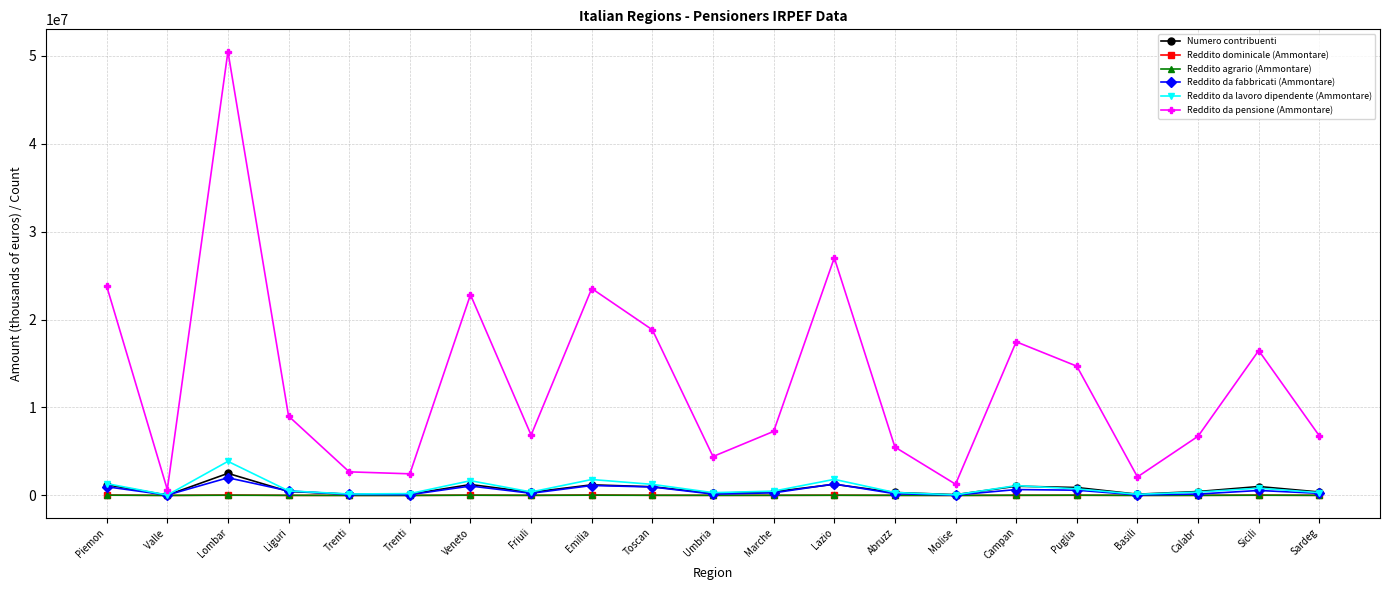

Rank the series by their maximum value, from lowest to highest.

Reddito agrario (Ammontare), Reddito dominicale (Ammontare), Reddito da fabbricati (Ammontare), Numero contribuenti, Reddito da lavoro dipendente (Ammontare), Reddito da pensione (Ammontare)